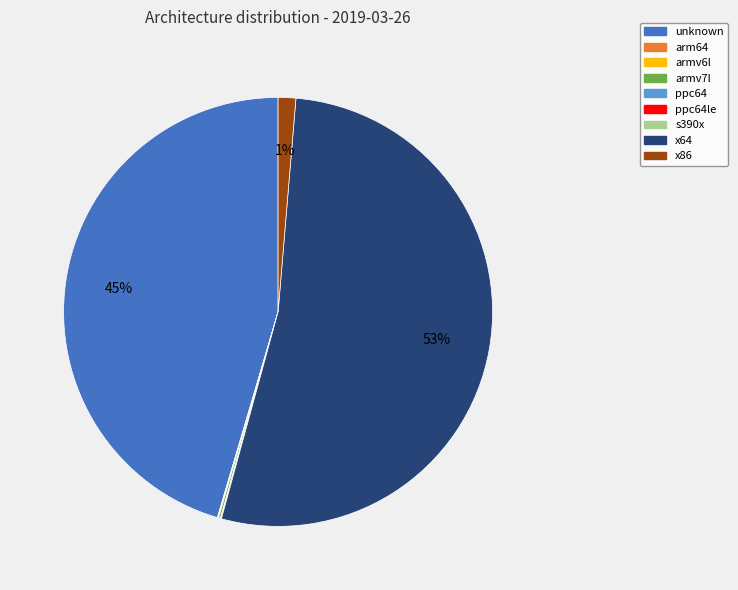

To the nearest percent, what is the average slice percentage?

11%